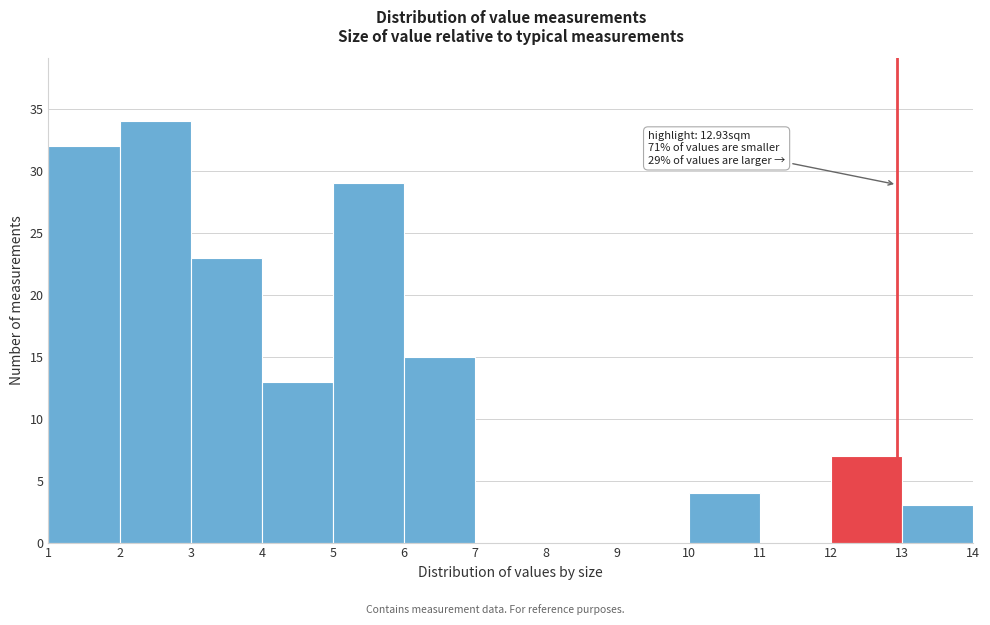

Over which range of the x-axis is the bar tallest?

2 to 3